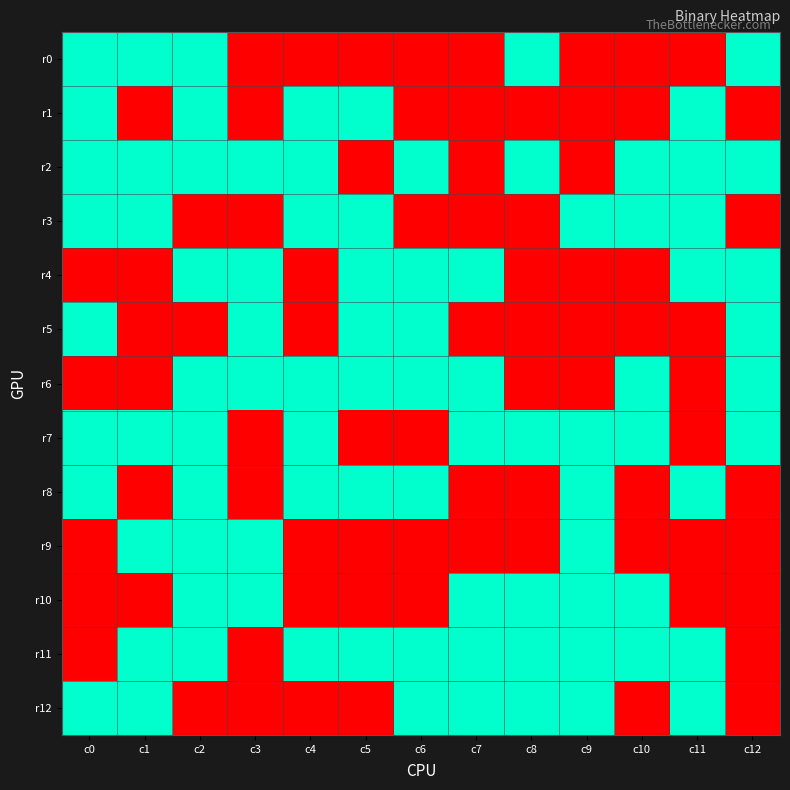

At which category is the sum across all series the highest?

c2